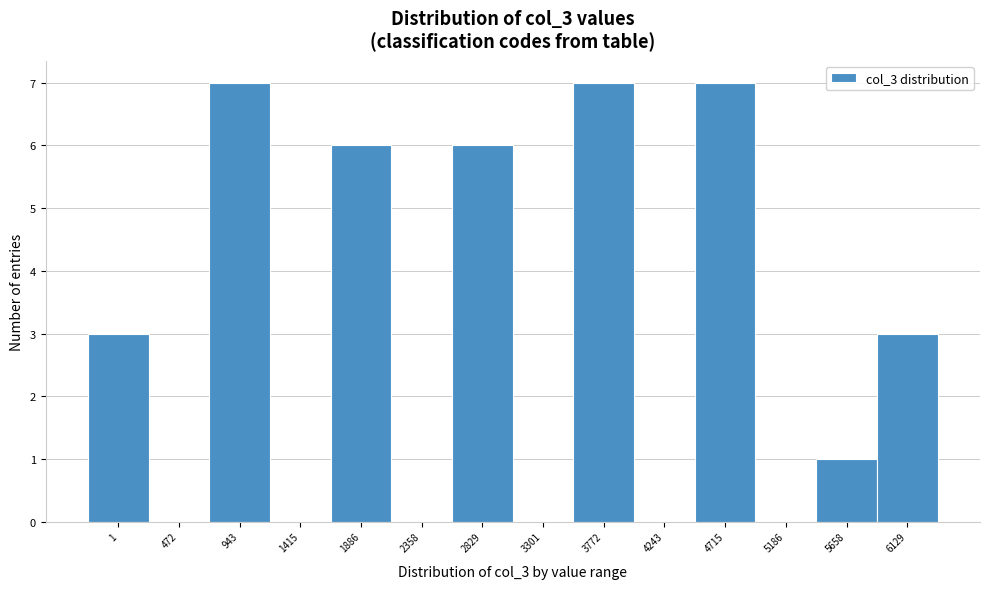

Reading right to left, list all the values displayed in this chart.

6129=3	5658=1	5186=0	4715=7	4243=0	3772=7	3301=0	2829=6	2358=0	1886=6	1415=0	943=7	472=0	1=3